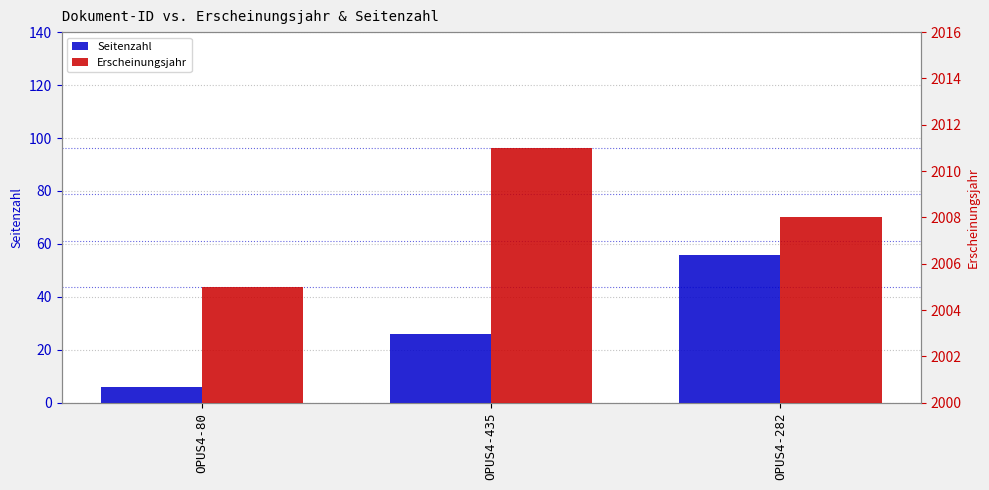

What is the label of the 2nd bar from the left?

OPUS4-435